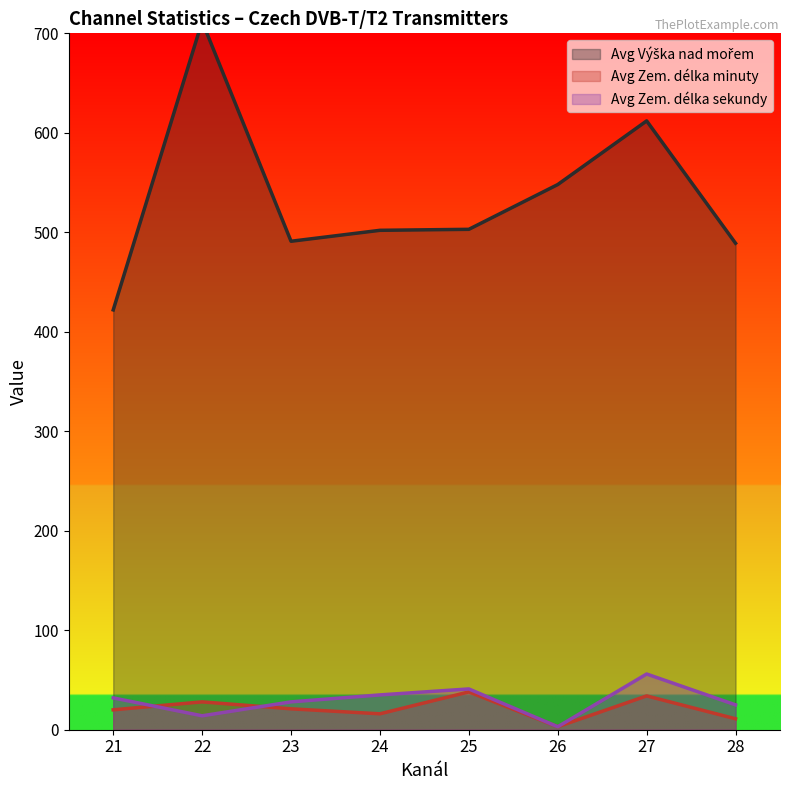

What is the difference between the second highest and minimum values in the Avg Výška nad mořem series?

190